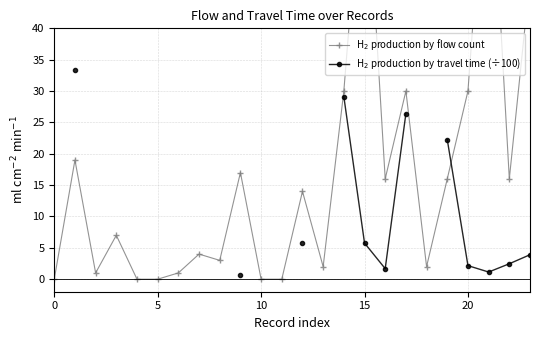

What is the difference between the maximum and minimum values in the H$_2$ production by flow count series?

75.0